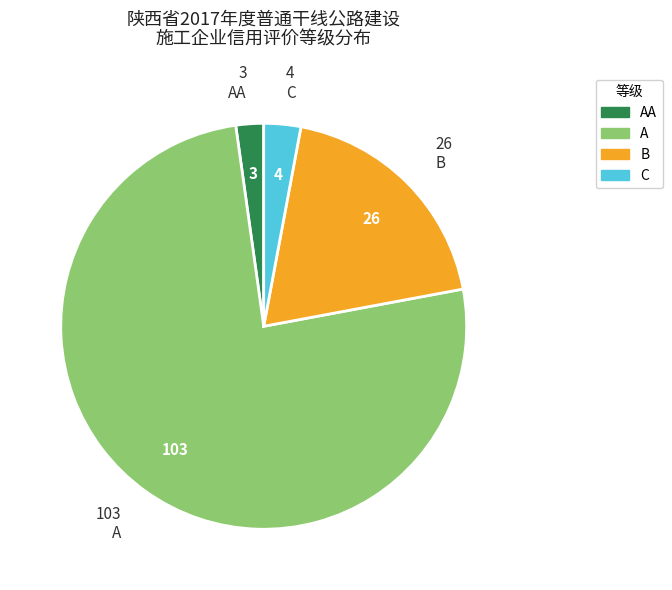

Which slice is the smallest?

AA